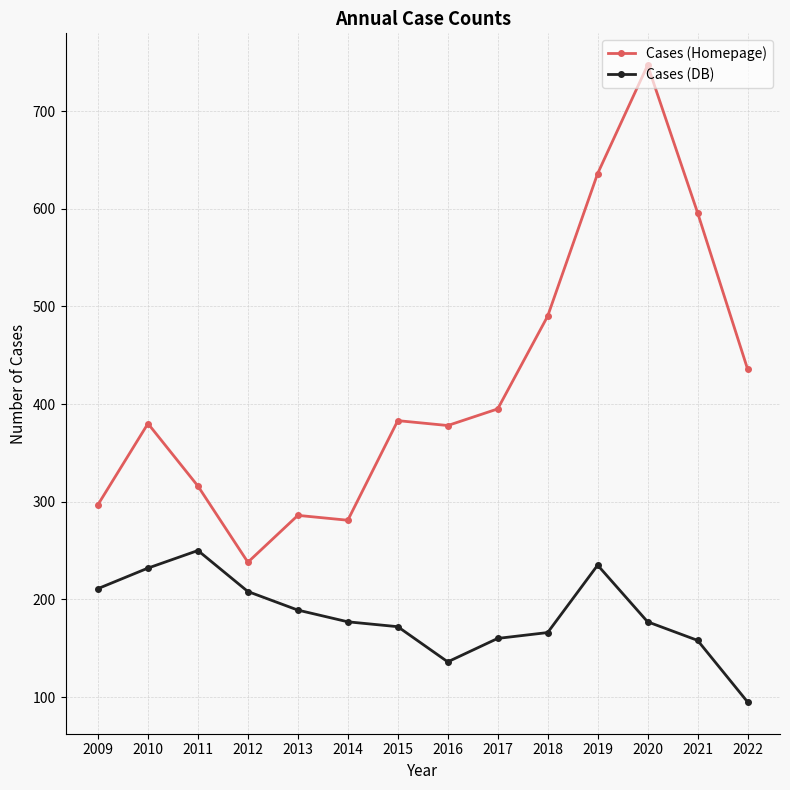

Which series has the largest total across all categories?

Cases (Homepage)